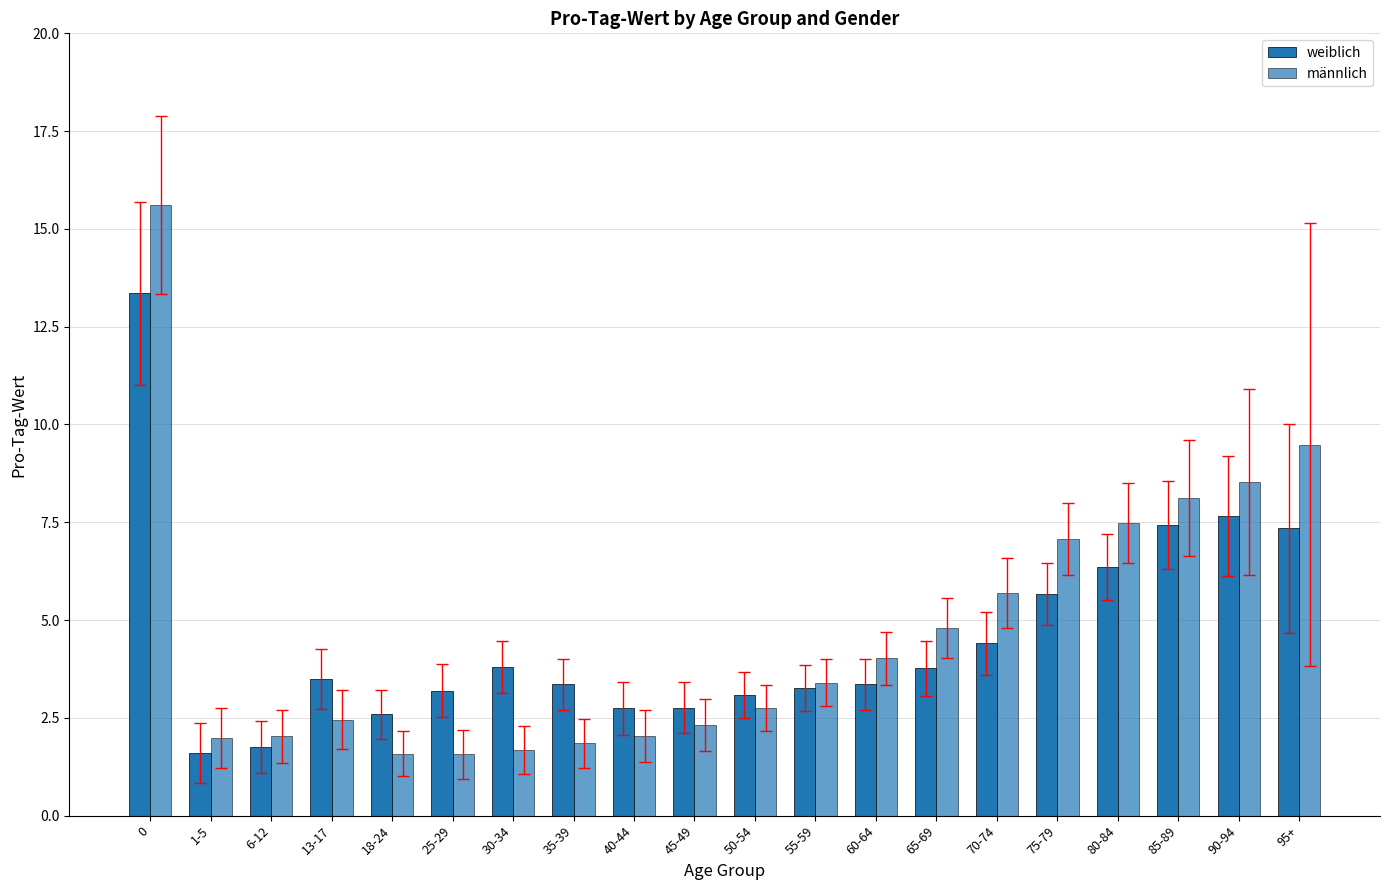

The value of weiblich at 75-79 is 5.7. True or false?

True